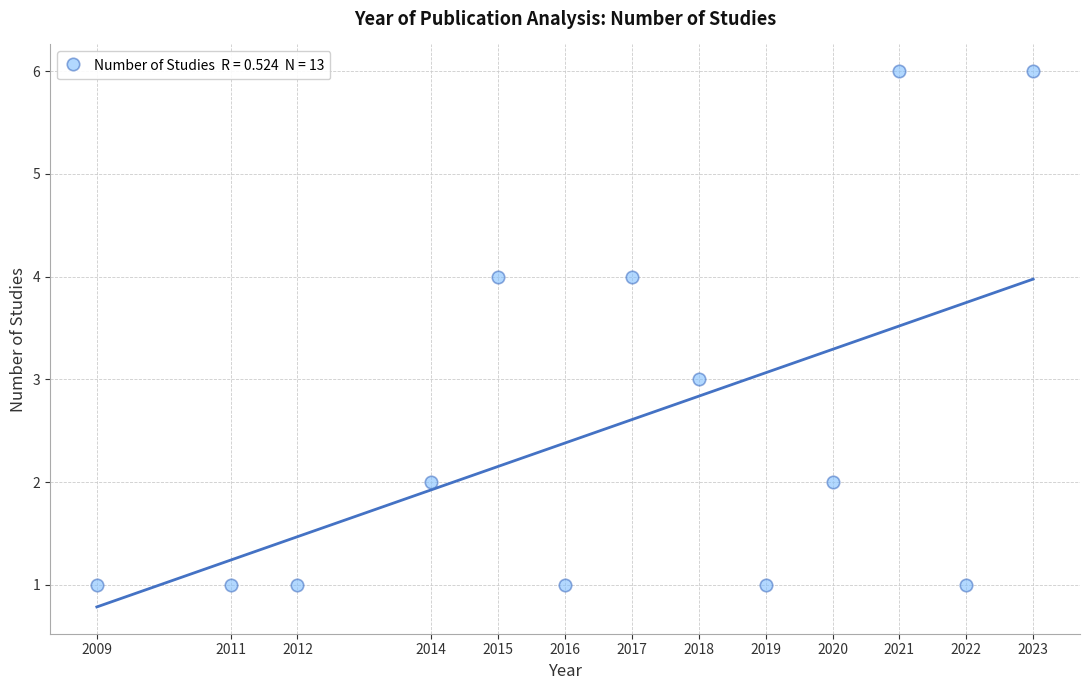

What is the range of Y values (max minus min)?

5